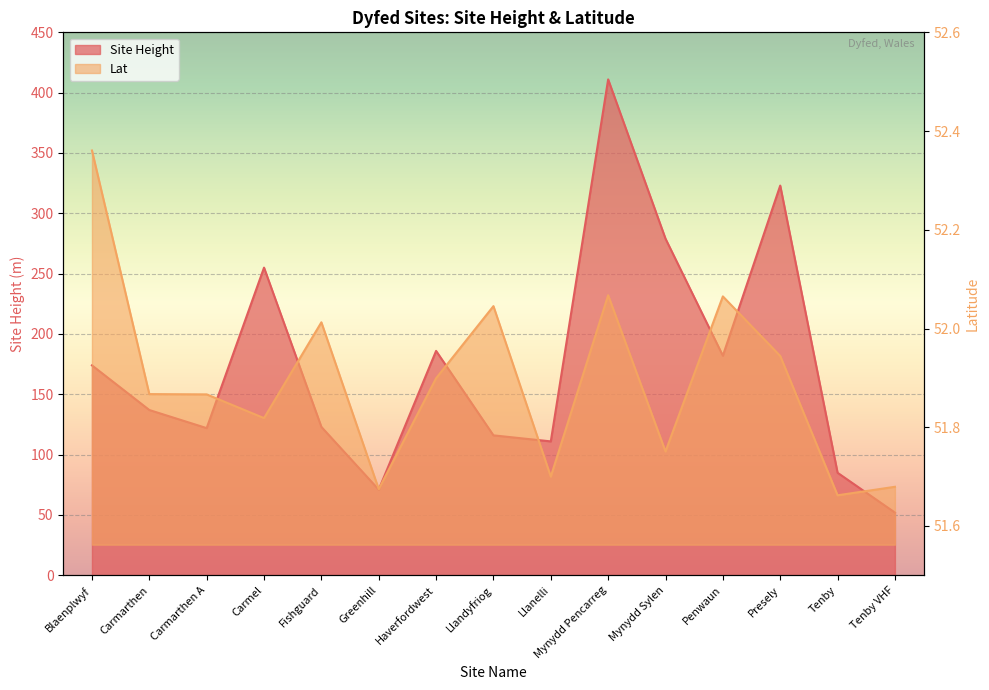

True or false: Site Height and Lat cross at least once.

False